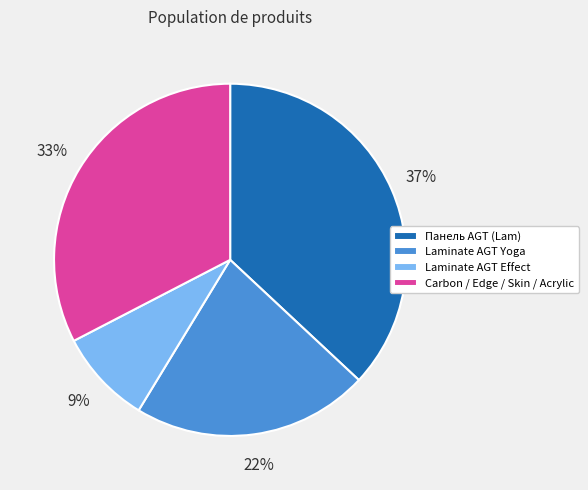

To the nearest percent, what is the difference between the largest and smallest slice percentages?

28%